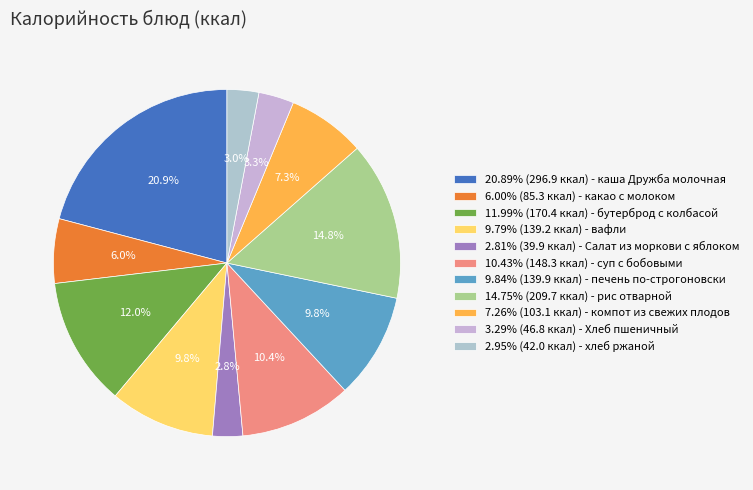

Is there any slice that represents more than half of the pie?

No